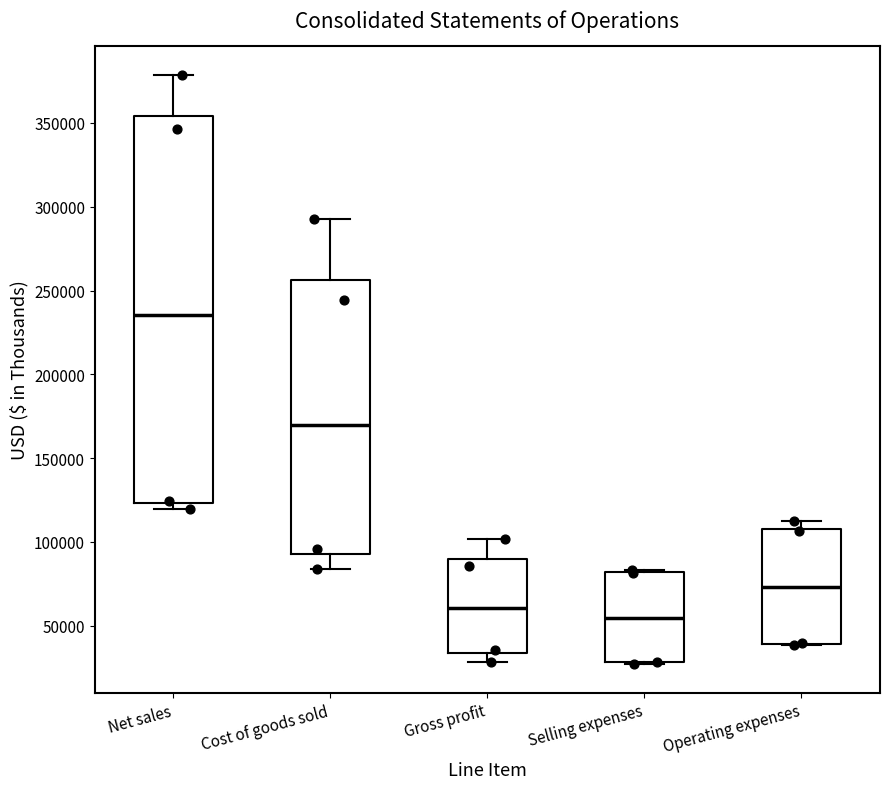

Reading left to right, transcribe this box plot: for each box, give where its median line is, the range the box spans, and where its two whiskers end, as read against the y-axis. The values are not printed on the chart, so give them approximately, as read against the axis.

Net sales: median 235000, box 125000 to 355000, whiskers 120000 to 380000
Cost of goods sold: median 170000, box 95000 to 255000, whiskers 85000 to 295000
Gross profit: median 60000, box 35000 to 90000, whiskers 30000 to 100000
Selling expenses: median 55000, box 30000 to 80000, whiskers 25000 to 85000
Operating expenses: median 75000, box 40000 to 110000, whiskers 40000 to 110000 (just above the box's upper edge)